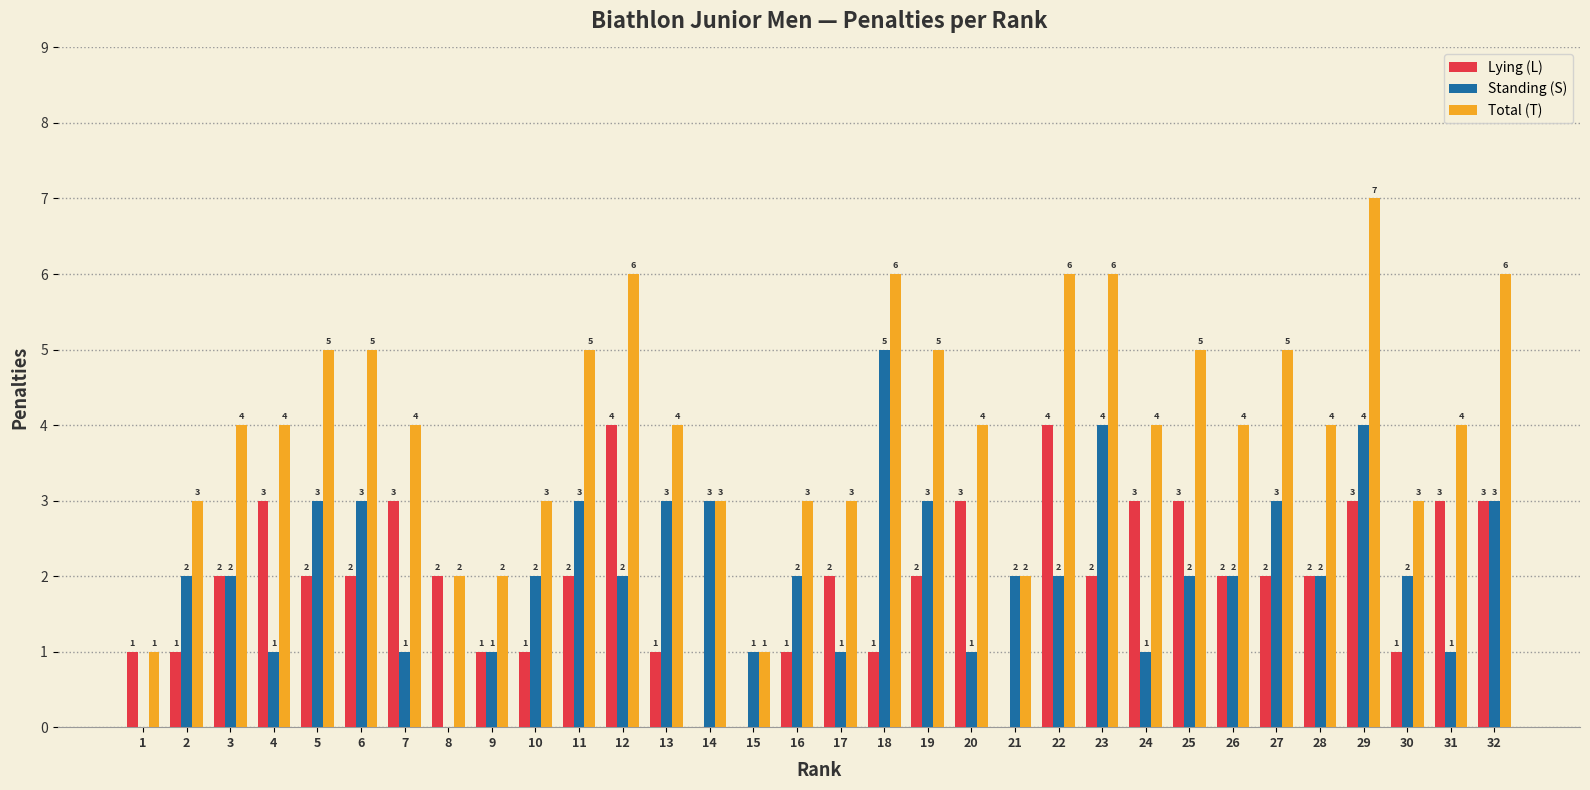

Reading left to right, what are all the values shown in this chart?

Lying (L): 1=1	2=1	3=2	4=3	5=2	6=2	7=3	8=2	9=1	10=1	11=2	12=4	13=1	14=0	15=0	16=1	17=2	18=1	19=2	20=3	21=0	22=4	23=2	24=3	25=3	26=2	27=2	28=2	29=3	30=1	31=3	32=3
Standing (S): 1=0	2=2	3=2	4=1	5=3	6=3	7=1	8=0	9=1	10=2	11=3	12=2	13=3	14=3	15=1	16=2	17=1	18=5	19=3	20=1	21=2	22=2	23=4	24=1	25=2	26=2	27=3	28=2	29=4	30=2	31=1	32=3
Total (T): 1=1	2=3	3=4	4=4	5=5	6=5	7=4	8=2	9=2	10=3	11=5	12=6	13=4	14=3	15=1	16=3	17=3	18=6	19=5	20=4	21=2	22=6	23=6	24=4	25=5	26=4	27=5	28=4	29=7	30=3	31=4	32=6